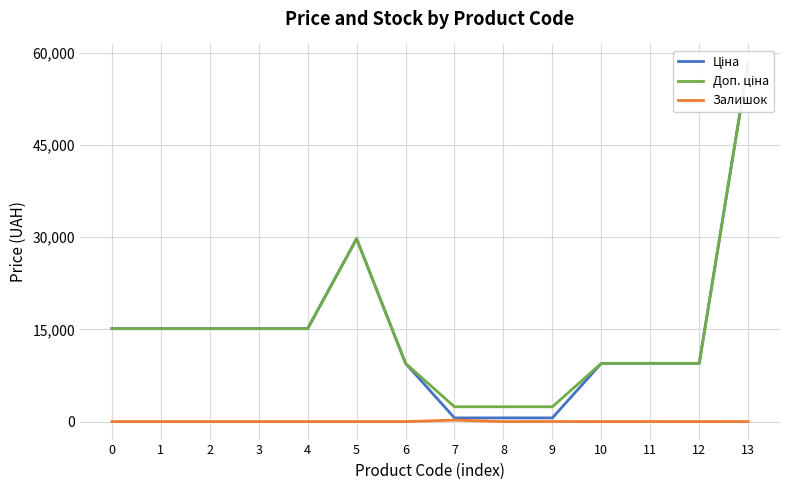

What is the difference between the Ціна values at 5 and 7?

29143.5